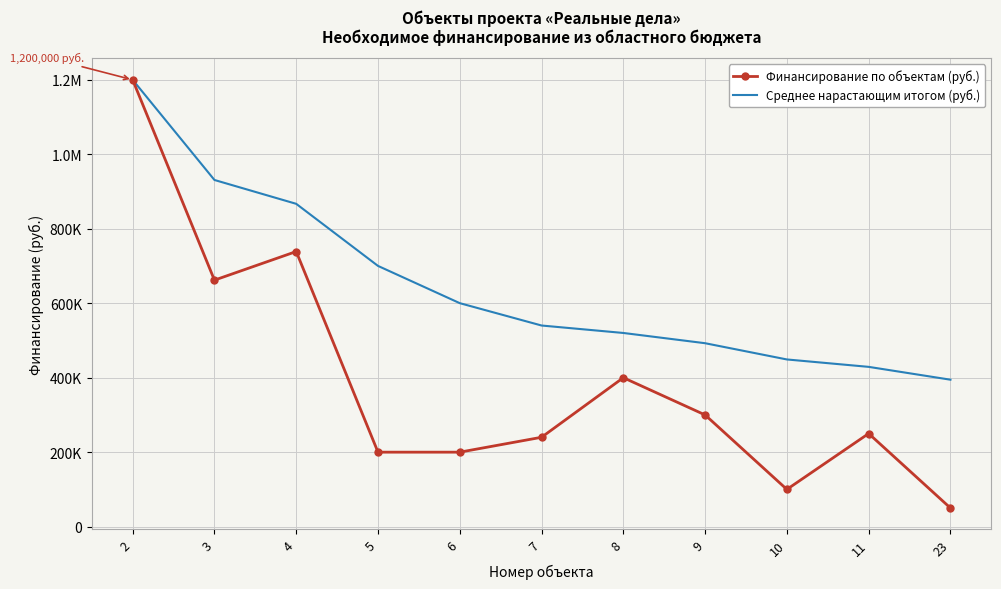

What are all the series names shown in the legend?

Финансирование по объектам (руб.), Среднее нарастающим итогом (руб.)